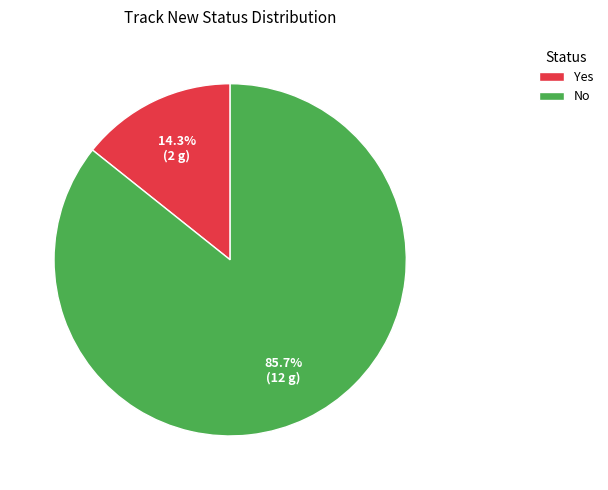

To the nearest percent, what is the combined percentage of Yes and No?

100%